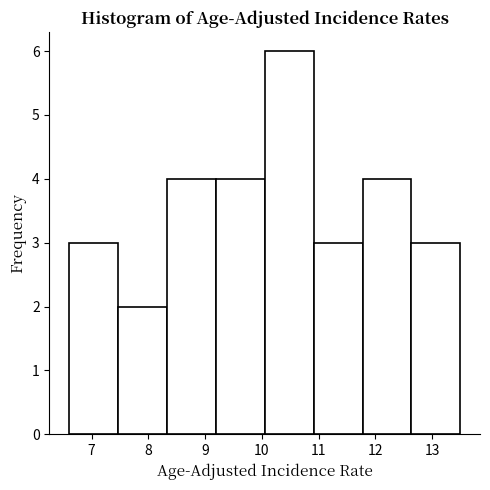

Which range on the x-axis has the tallest bar?

10.1 to 10.9